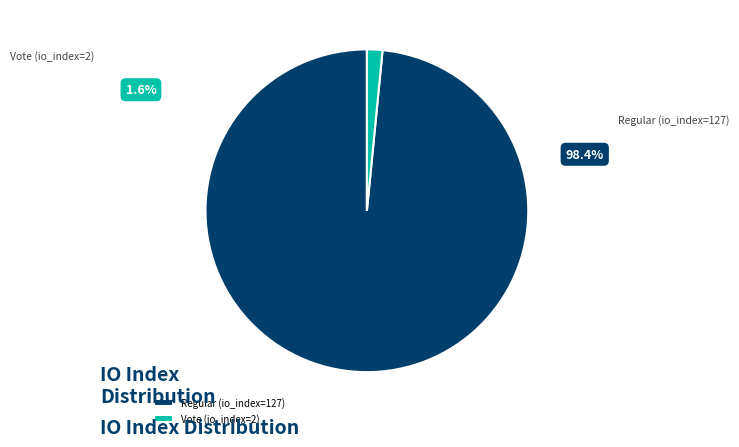

Combined, what portion of the pie is Vote (io_index=2) and Regular (io_index=127)?

100.0%